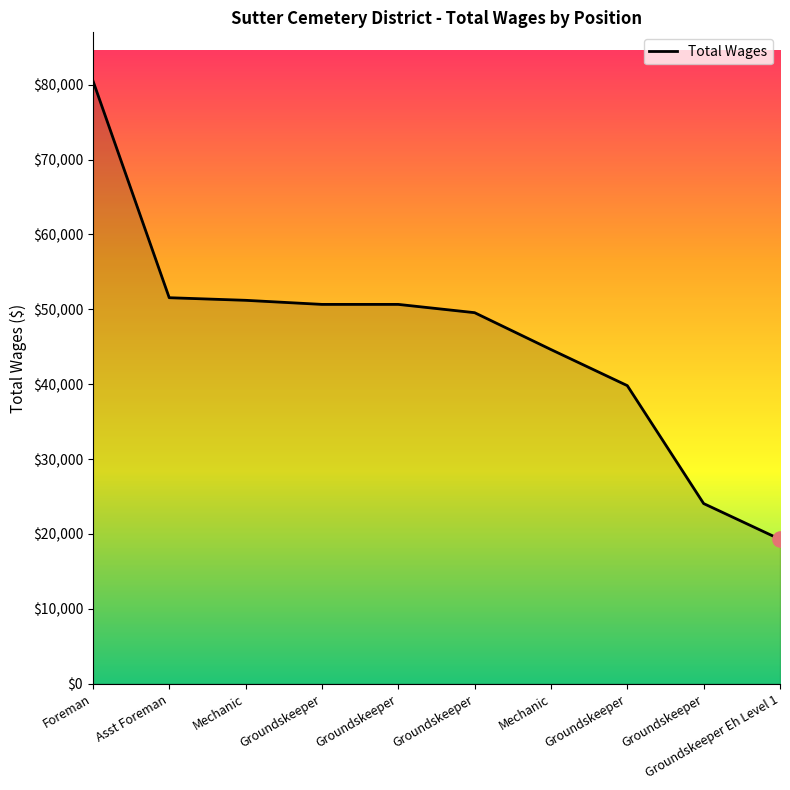

What is the change in value from Groundskeeper to Mechanic?

-6029